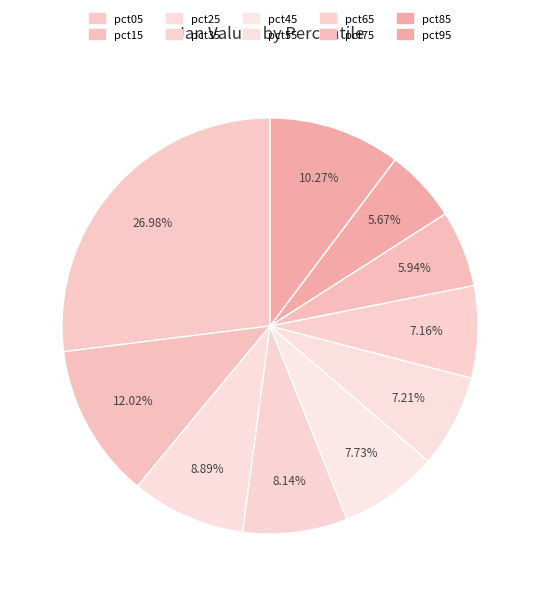

Is it true that pct25 is 23% of the pie?

False